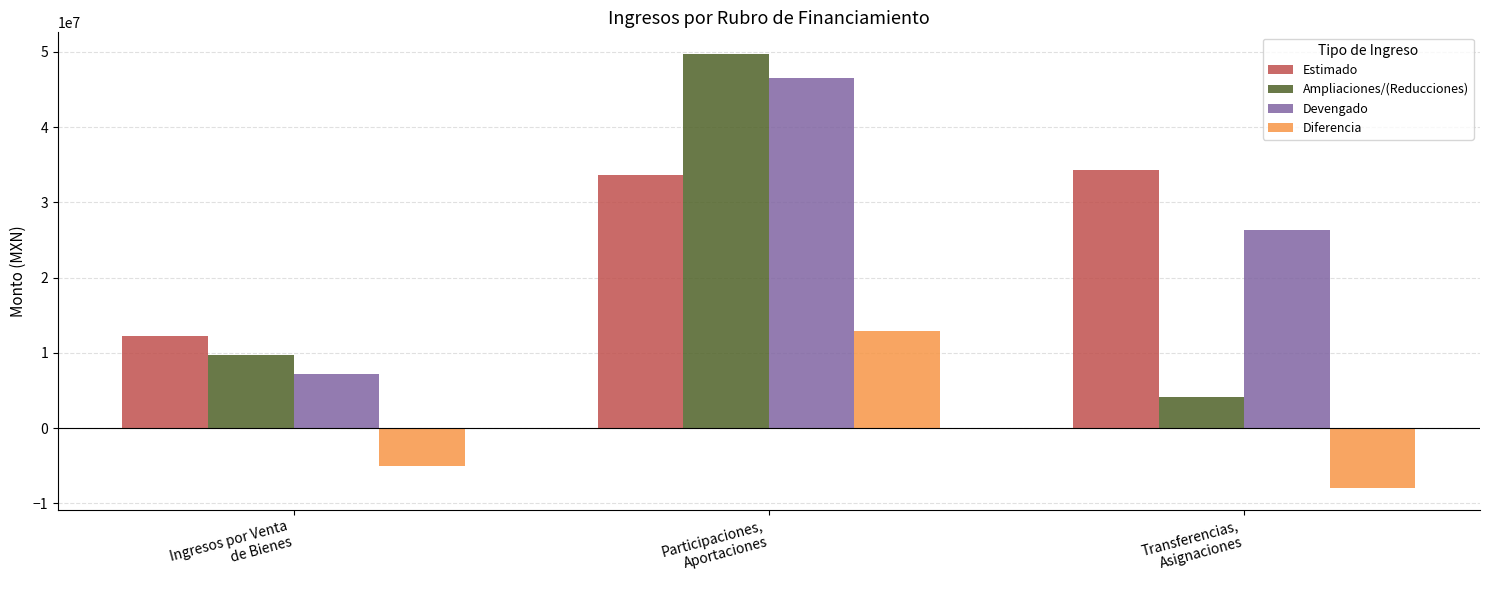

What is the difference between the Ampliaciones/(Reducciones) values at Ingresos por Venta
de Bienes and Participaciones,
Aportaciones?

40030989.9